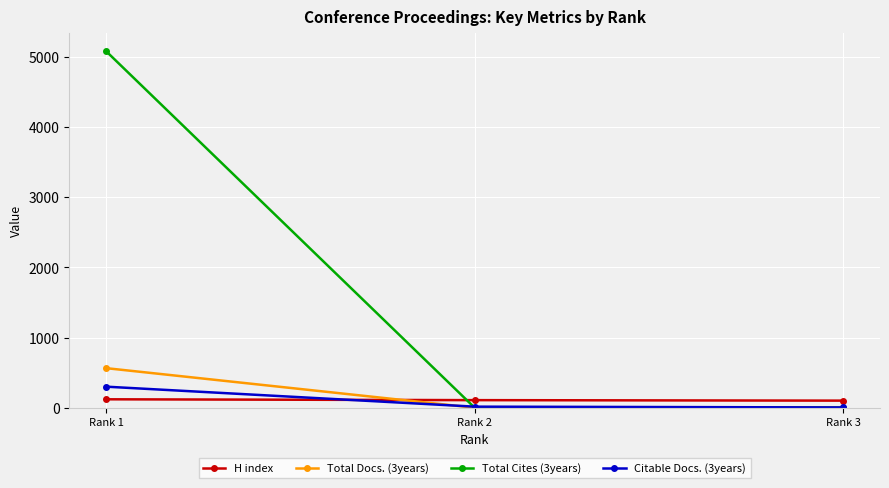

What is the total value across all series at Rank 1?

6066